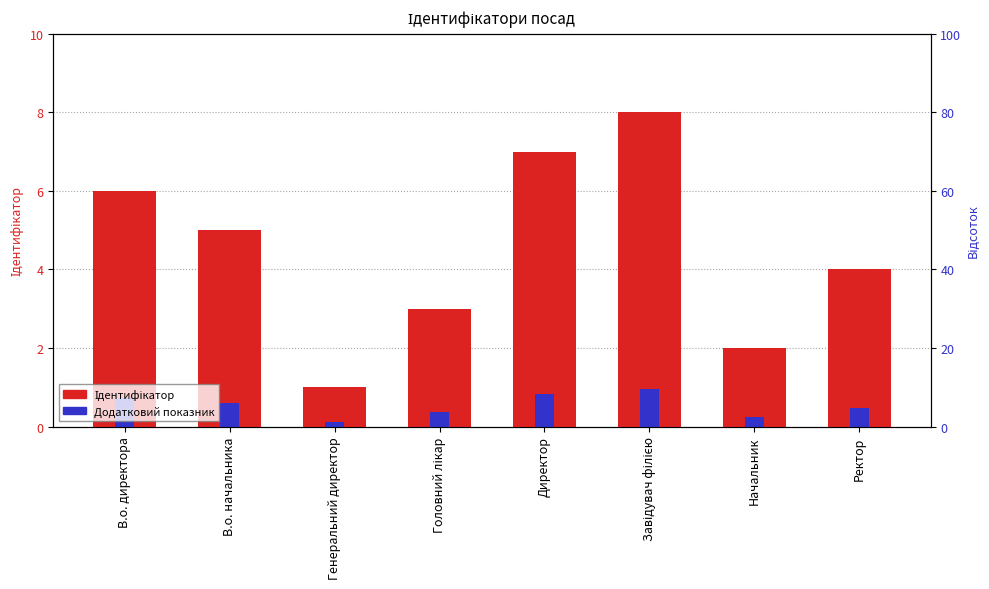

What position from the right is Ректор?

1